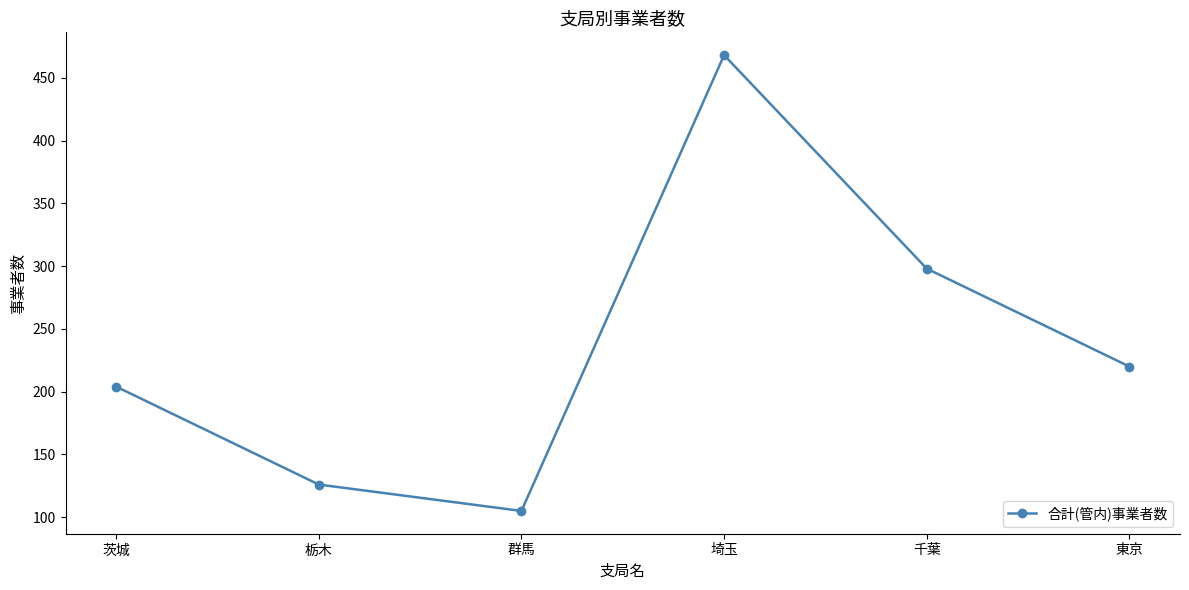

True or false: the data shows 220 at 東京.

True